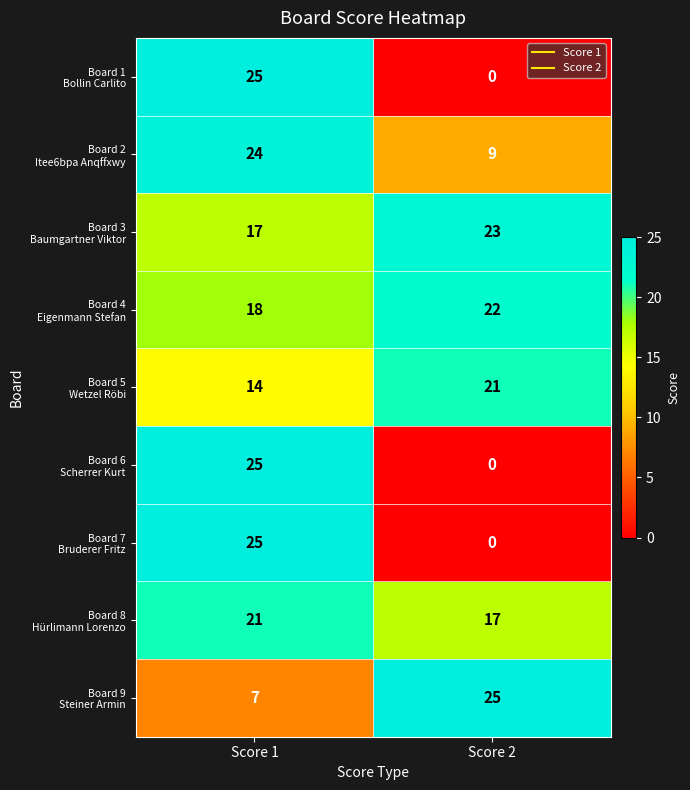

Which label corresponds to the smallest value in the chart?

Score 2